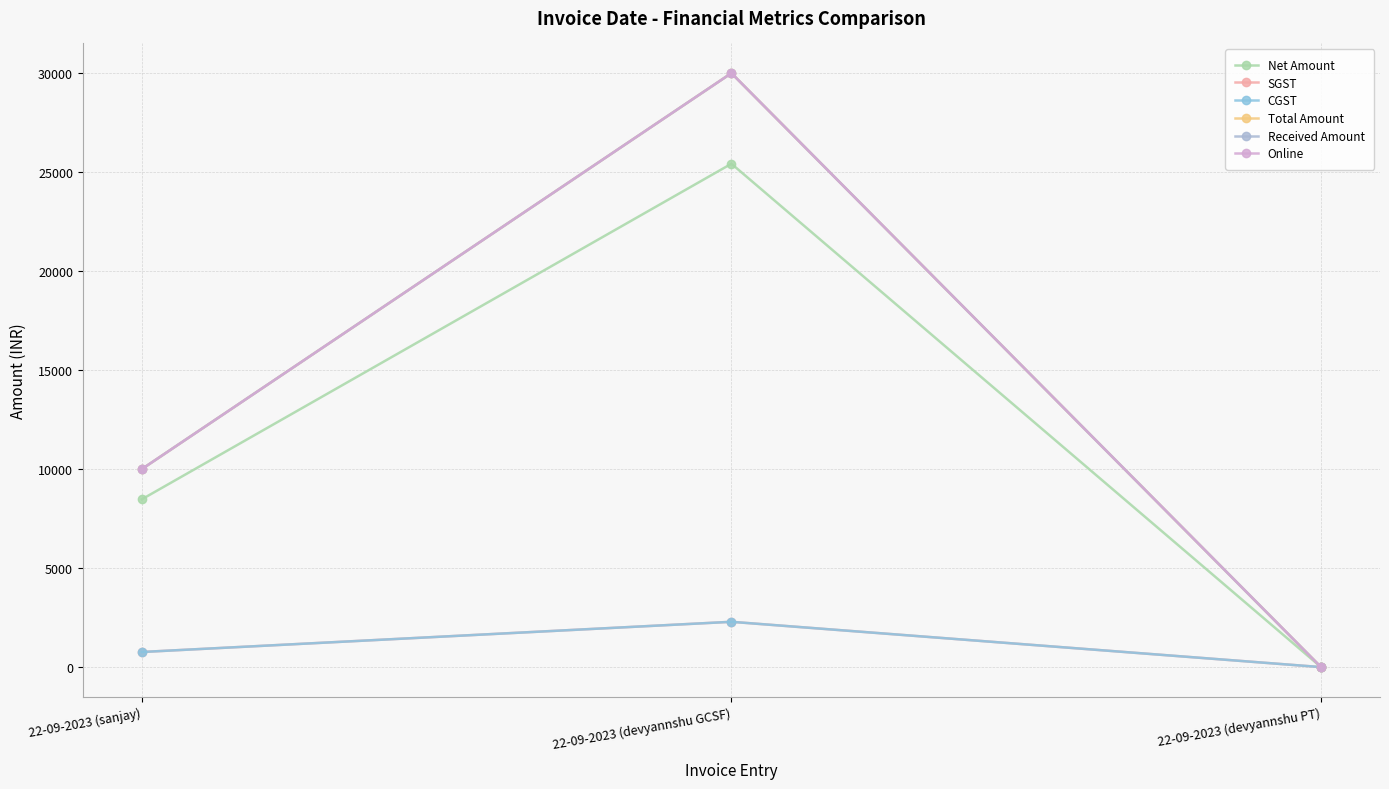

The value of Online at 22-09-2023 (sanjay) is 5291.9. True or false?

False